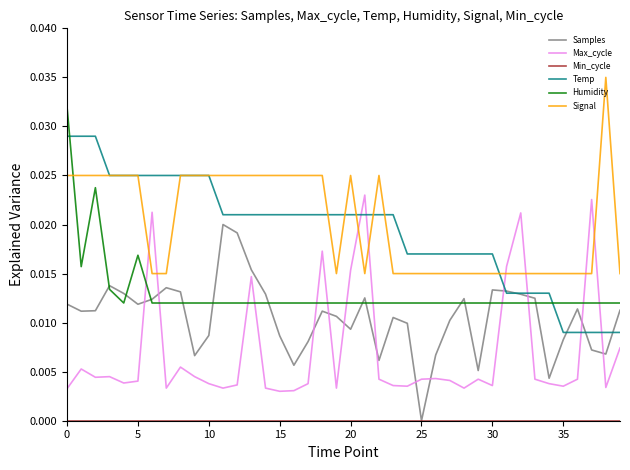

After their last crossing, which series has the higher values: Max_cycle or Signal?

Signal